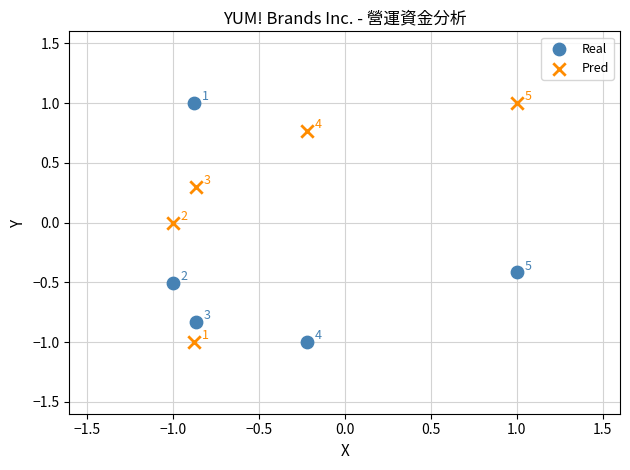

In the Real series, what Y value is closest to 0?

-0.4